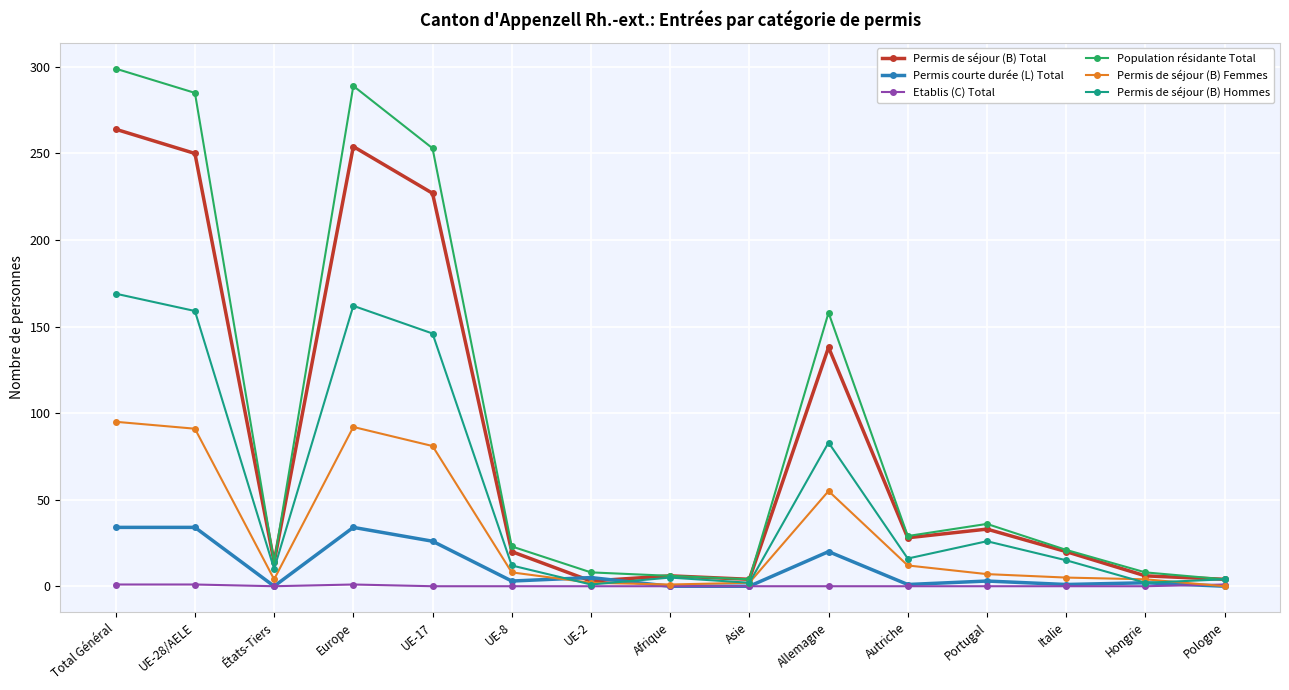

What is the total value across all series at Italie?

62